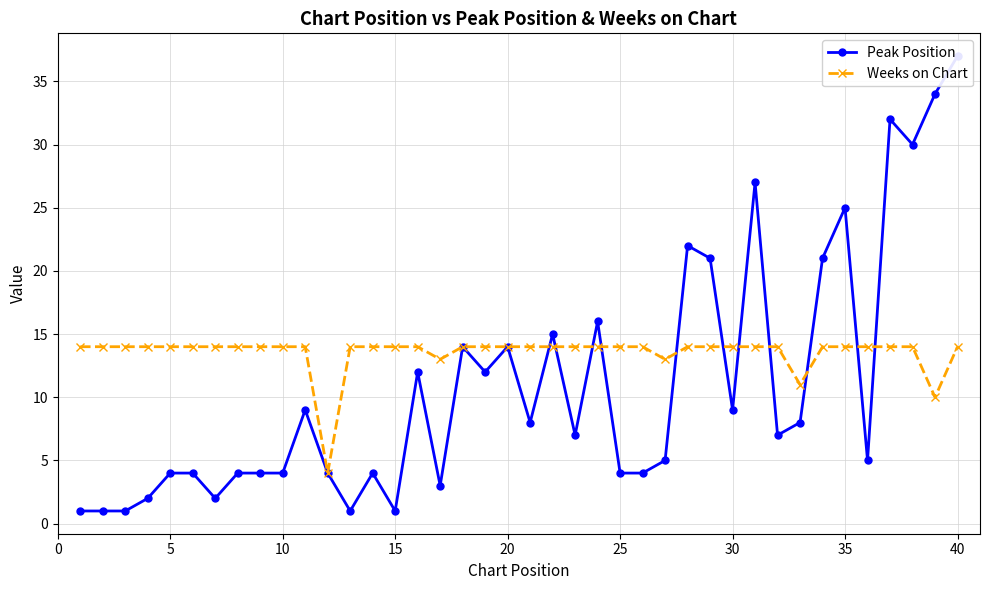

What is the sum of all Weeks on Chart values?

541